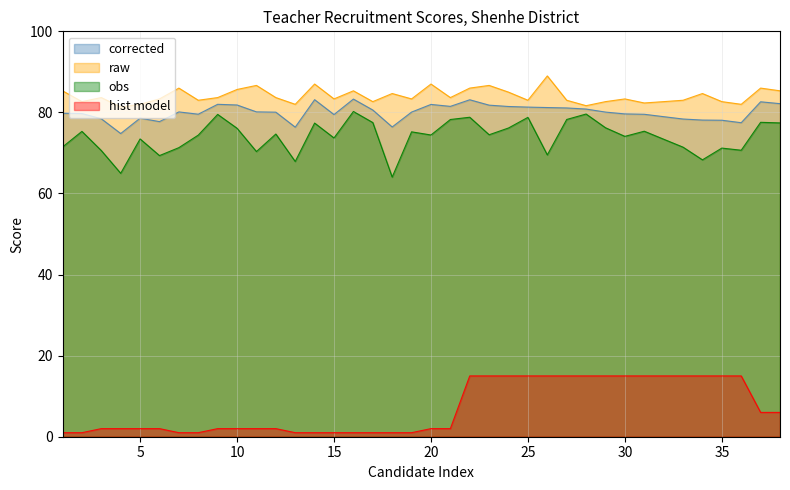

List the labels in order of hist model value, smallest first.

1, 2, 7, 8, 13, 14, 15, 16, 17, 18, 19, 3, 4, 5, 6, 9, 10, 11, 12, 20, 21, 37, 38, 22, 23, 24, 25, 26, 27, 28, 29, 30, 31, 32, 33, 34, 35, 36